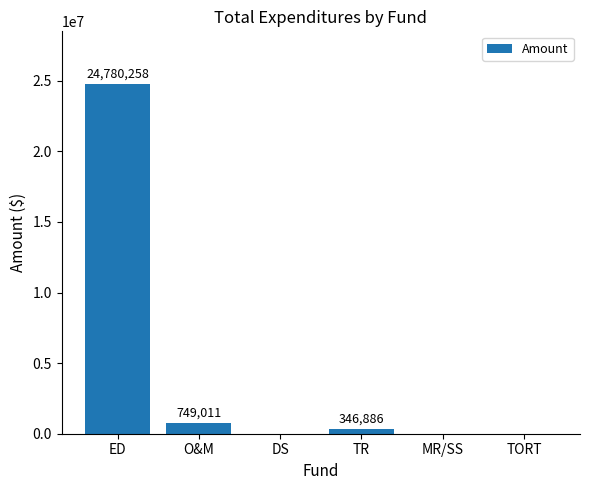

The chart shows a value of 0 at MR/SS. True or false?

True